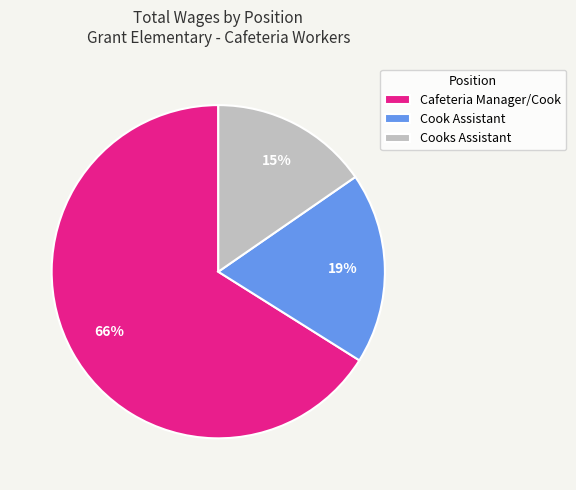

True or false: Cafeteria Manager/Cook accounts for 66% of the total.

True